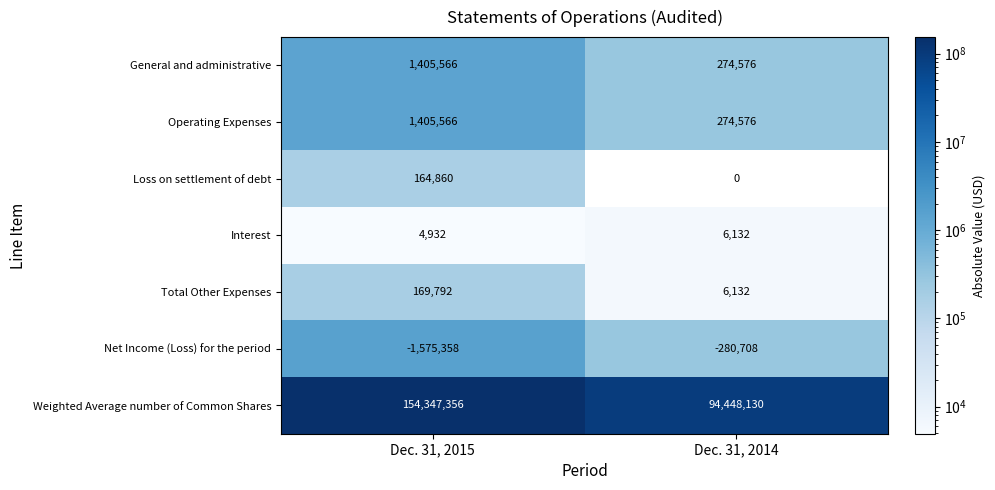

How many values in Loss on settlement of debt are above zero?

1